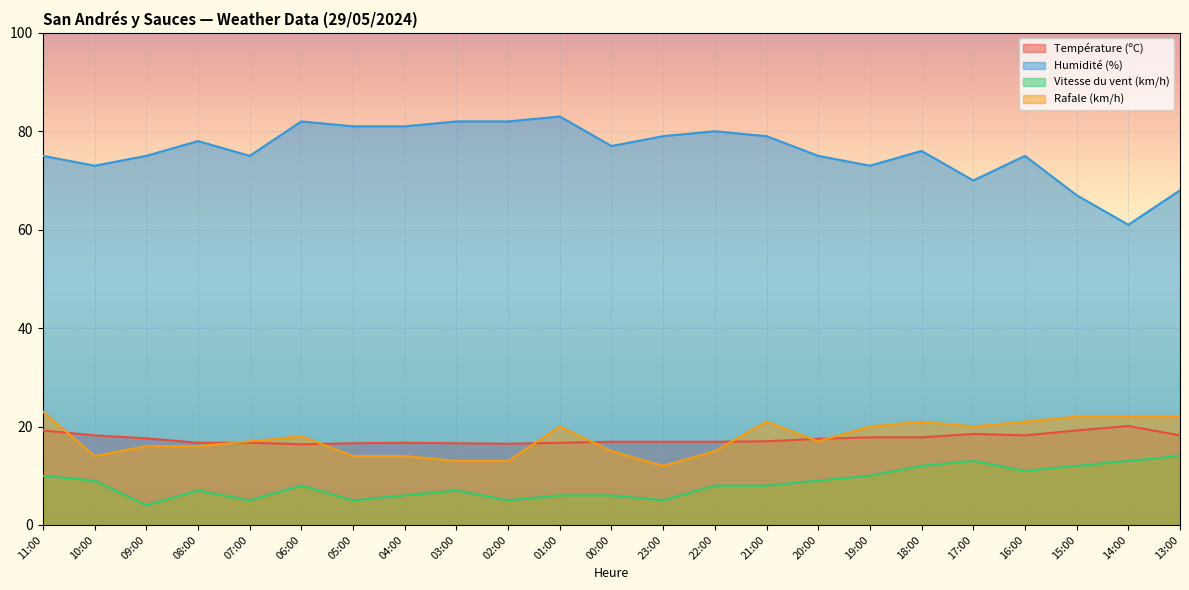

Is it true that Humidité (%) equals 80.0 at 22:00?

True